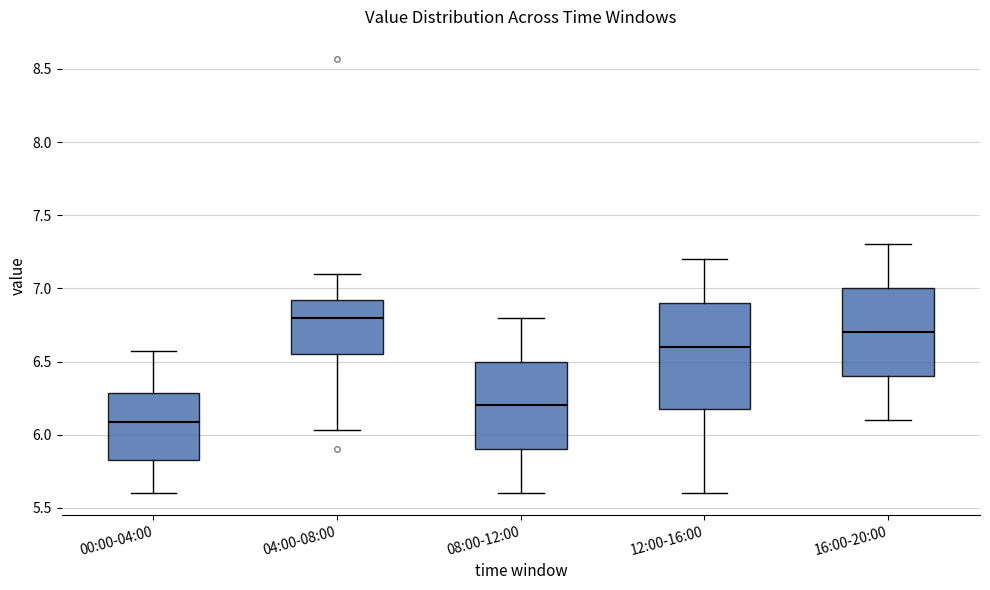

Which box's median line is the lowest?

00:00-04:00